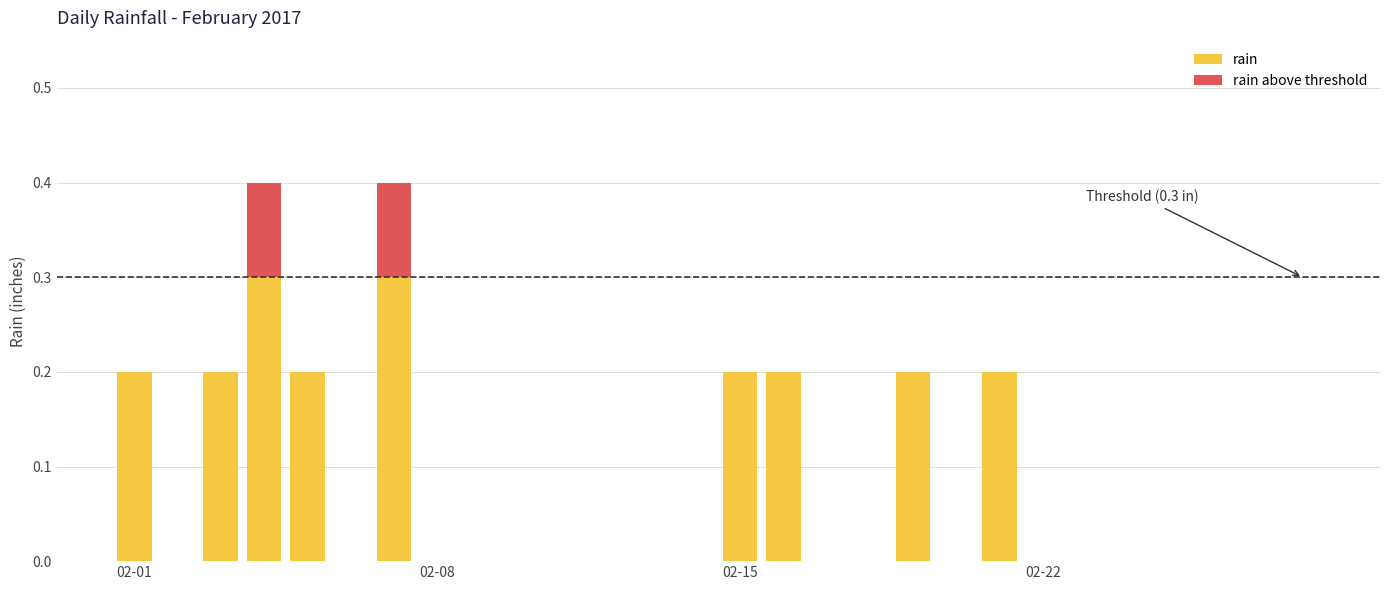

The value of rain at 02-15 is 0.3. True or false?

False